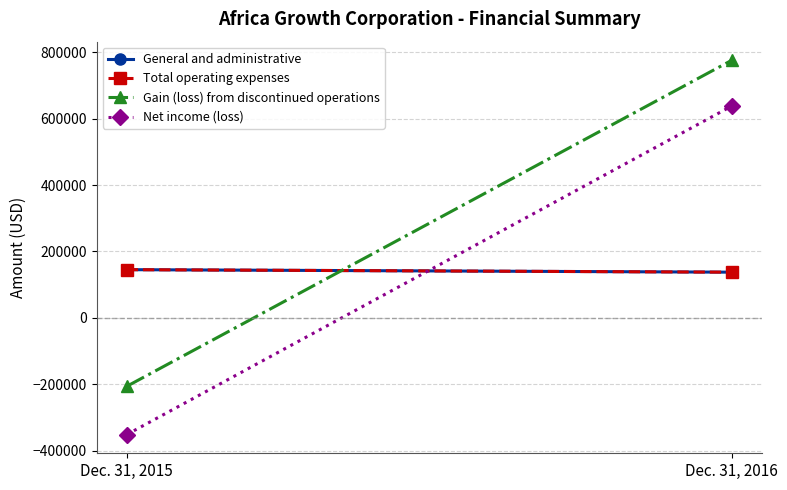

Reading left to right, list all the values displayed in this chart.

General and administrative: Dec. 31, 2015=145231	Dec. 31, 2016=137688
Total operating expenses: Dec. 31, 2015=145231	Dec. 31, 2016=137688
Gain (loss) from discontinued operations: Dec. 31, 2015=-206009	Dec. 31, 2016=775335
Net income (loss): Dec. 31, 2015=-351240	Dec. 31, 2016=637647